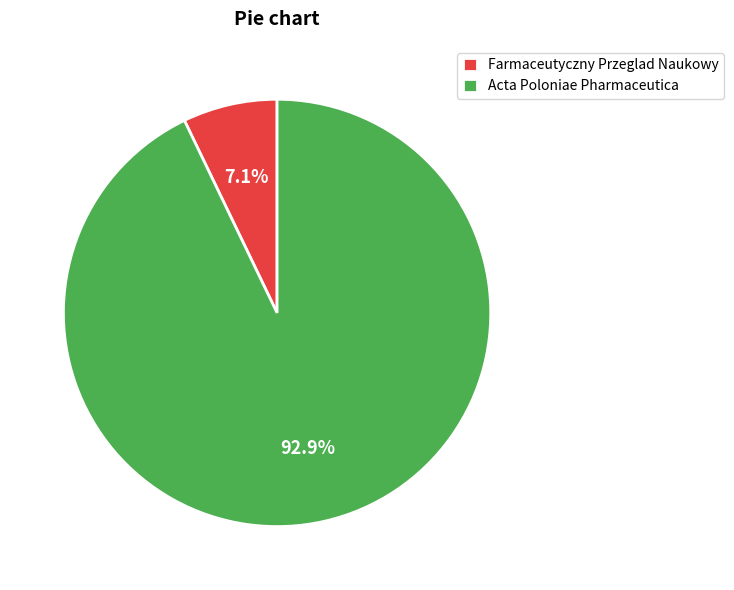

Is there a majority slice in this chart?

Yes